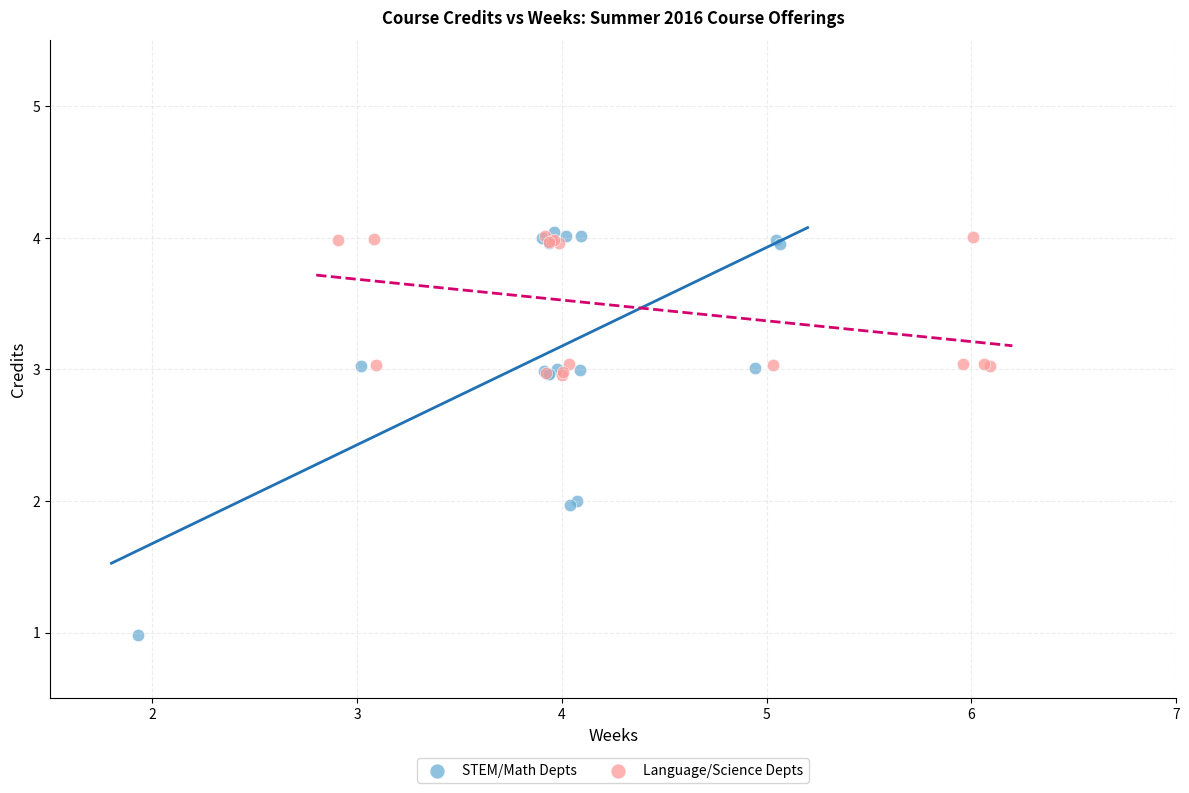

Which series contains the lowest Y value?

STEM/Math Depts